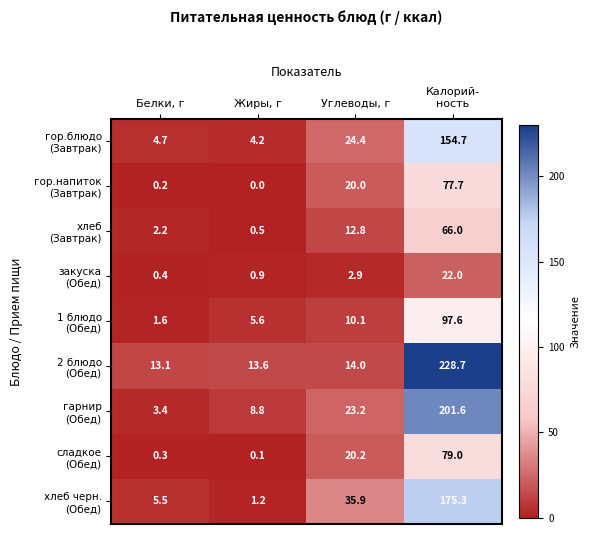

What is the difference between the highest and lowest values at Углеводы, г?

33.0